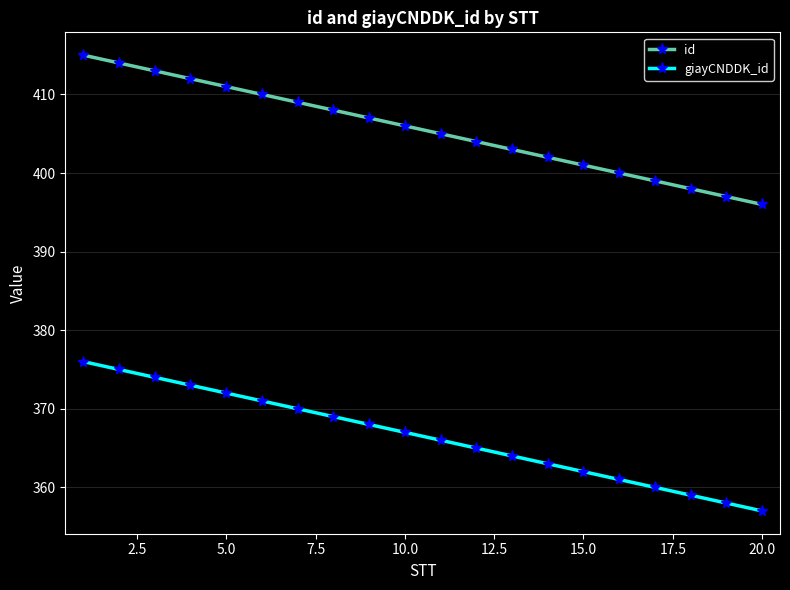

True or false: giayCNDDK_id and id intersect in this chart.

False